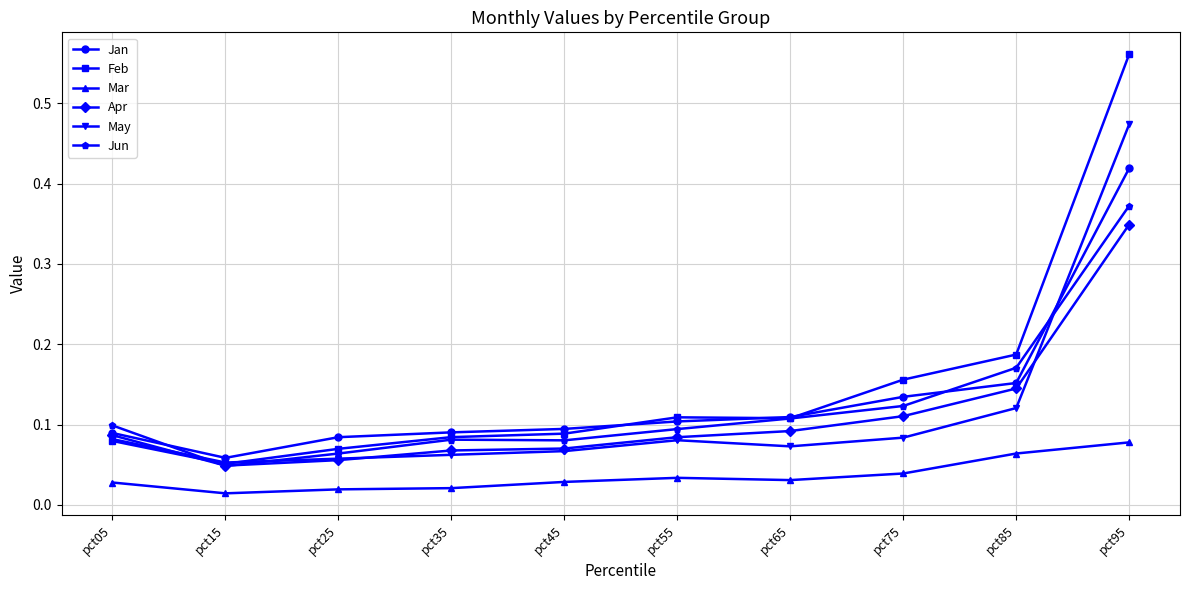

True or false: Mar and Feb cross at least once.

False